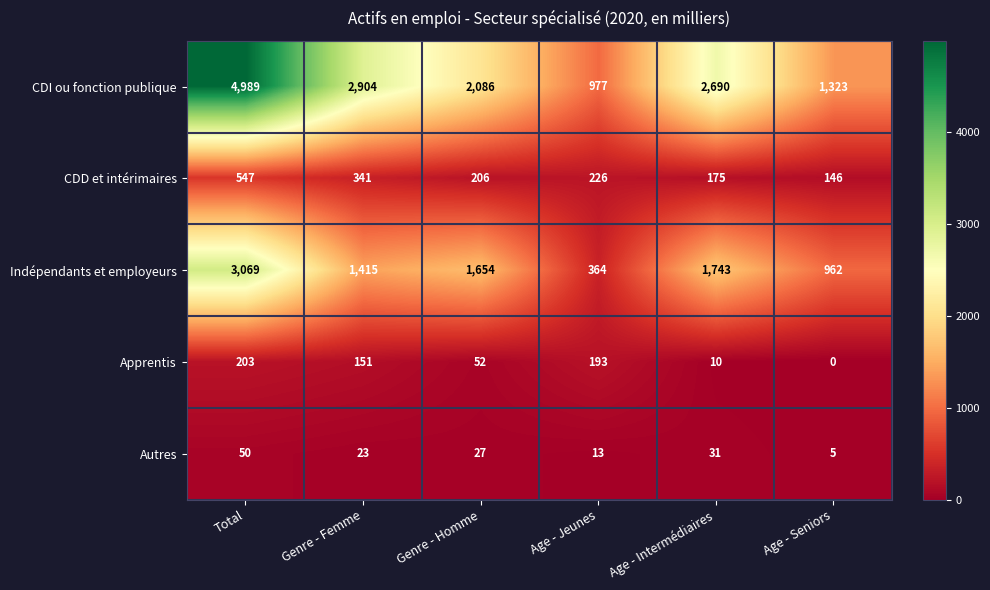

What is the sum of all Indépendants et employeurs values?

9207